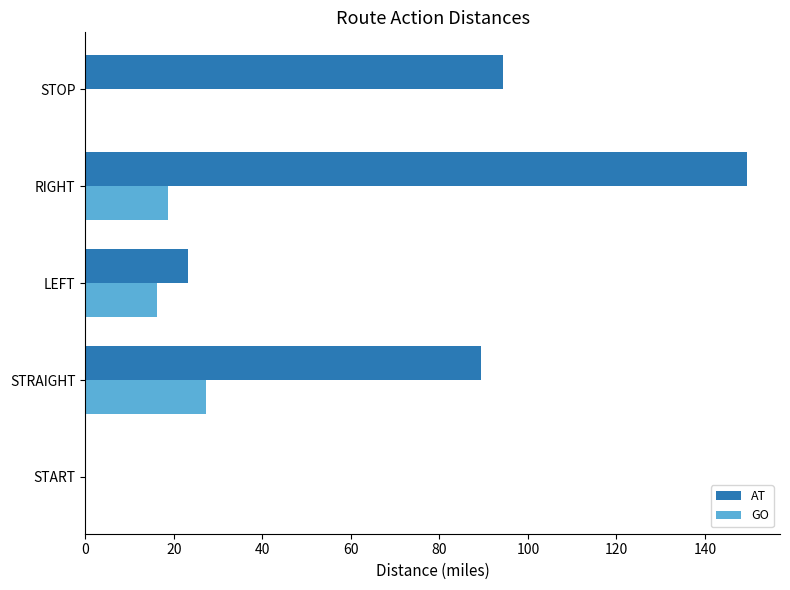

At which label is AT closest to 74?

STRAIGHT